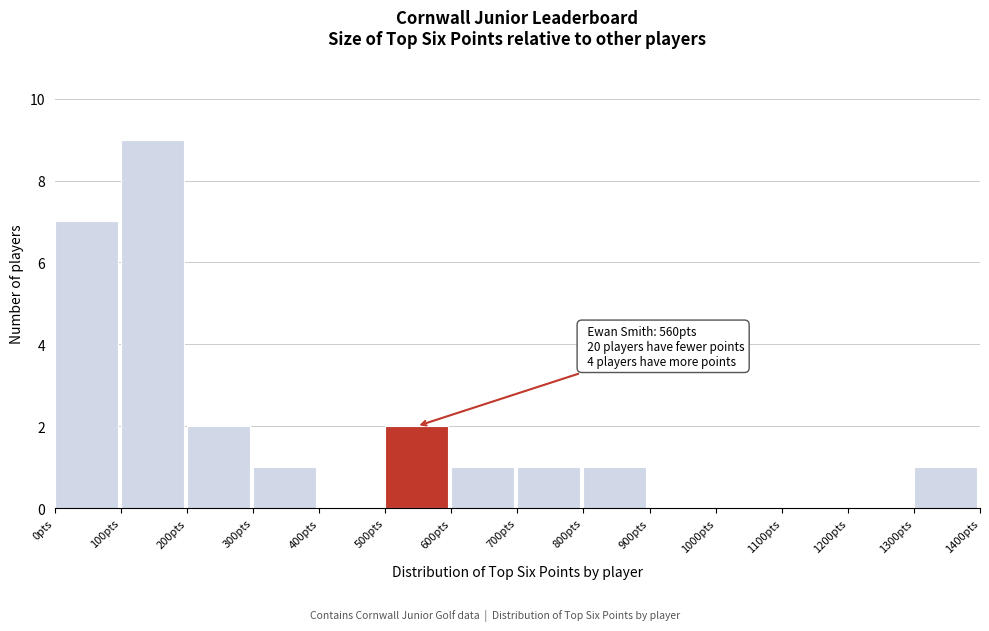

Over which range of the x-axis is the bar tallest?

100 to 200